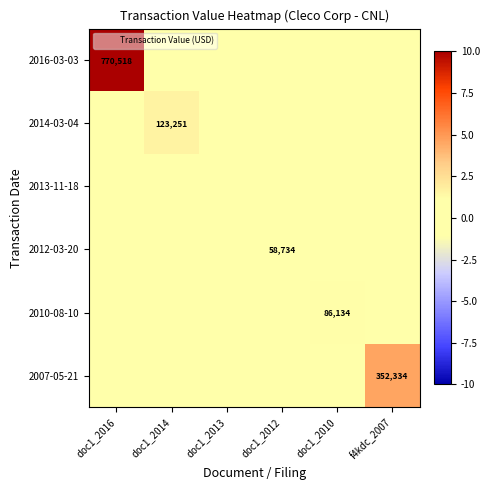

What is the difference between the highest and lowest values at doc1_2014?

1.6